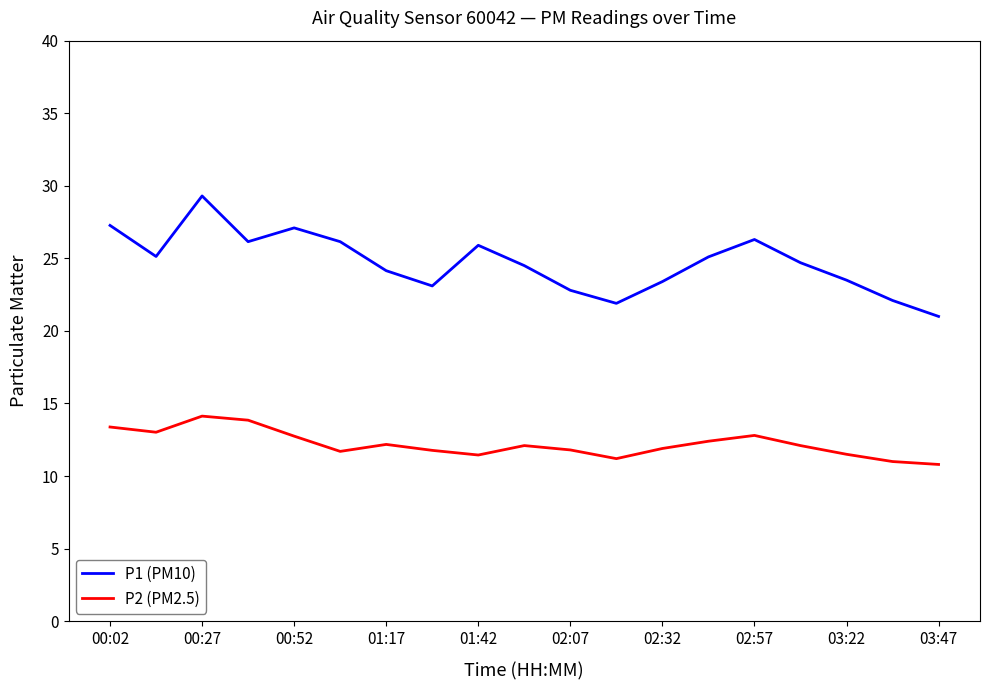

What is the average value of the P2 (PM2.5) series?

12.2